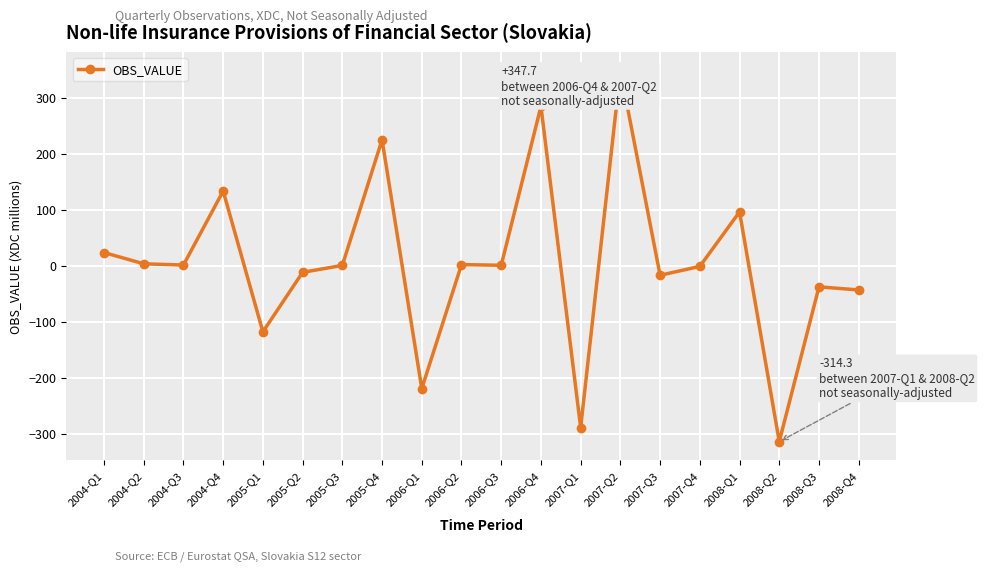

Count the number of data series in this chart.

1